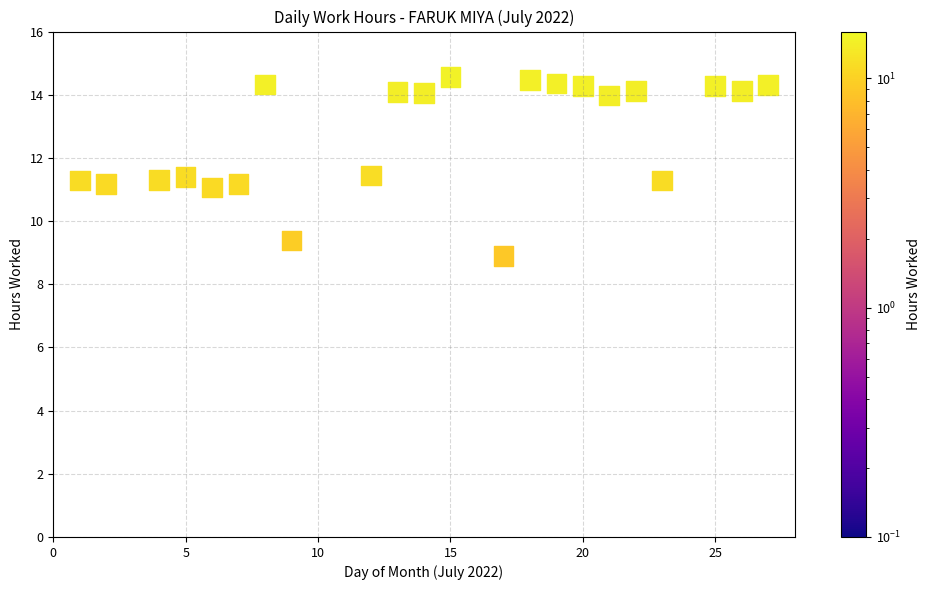

What is the range of Y values (max minus min)?

5.7